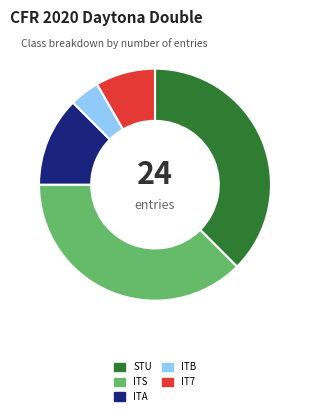

Between ITS and IT7, which is larger?

ITS